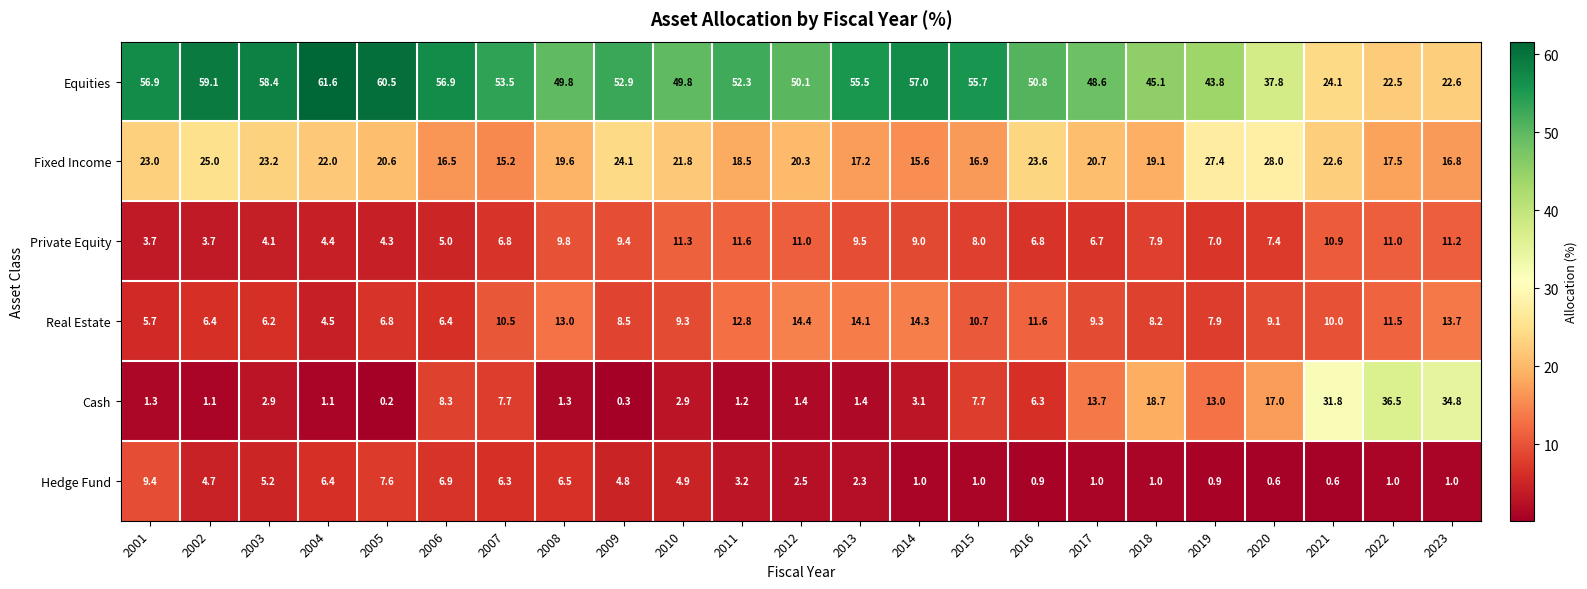

What is the difference between the second highest and minimum values in the Hedge Fund series?

7.0